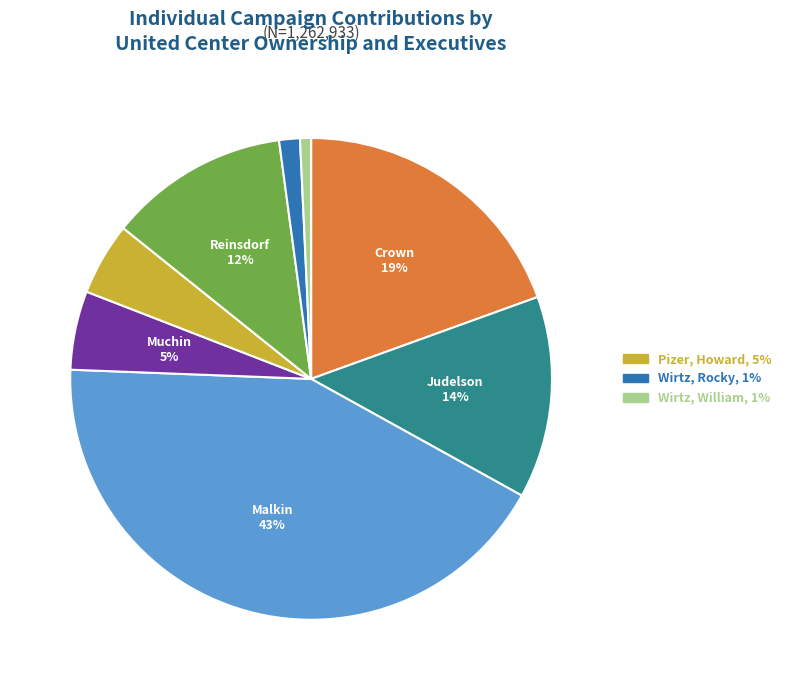

Is there a majority slice in this chart?

No